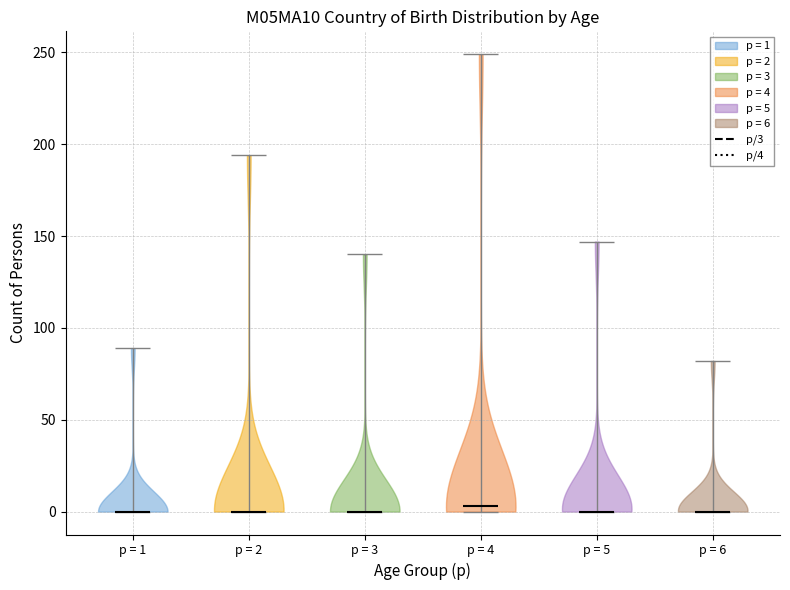

Reading left to right, read every violin against the y-axis: where its median line is, and the lowest and highest points it reaches. The values are not printed on the chart, so give them approximately, as read against the axis.

p = 1: median line 0, lowest point 0, highest point 90
p = 2: median line 0, lowest point 0, highest point 195
p = 3: median line 0, lowest point 0, highest point 140
p = 4: median line 5, lowest point 0, highest point 250
p = 5: median line 0, lowest point 0, highest point 145
p = 6: median line 0, lowest point 0, highest point 80